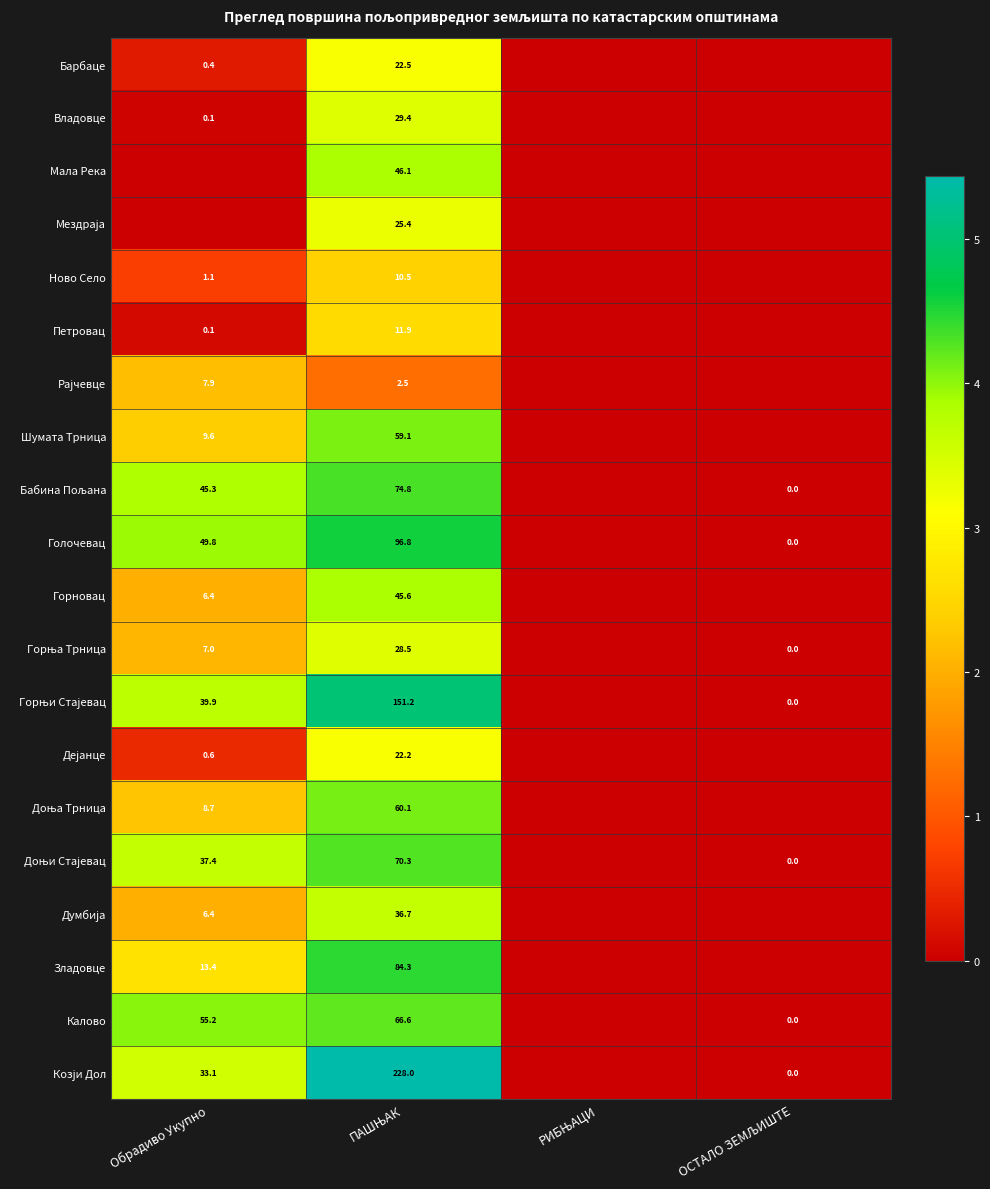

Where is Барбаце nearest to the value 1?

Обрадиво Укупно